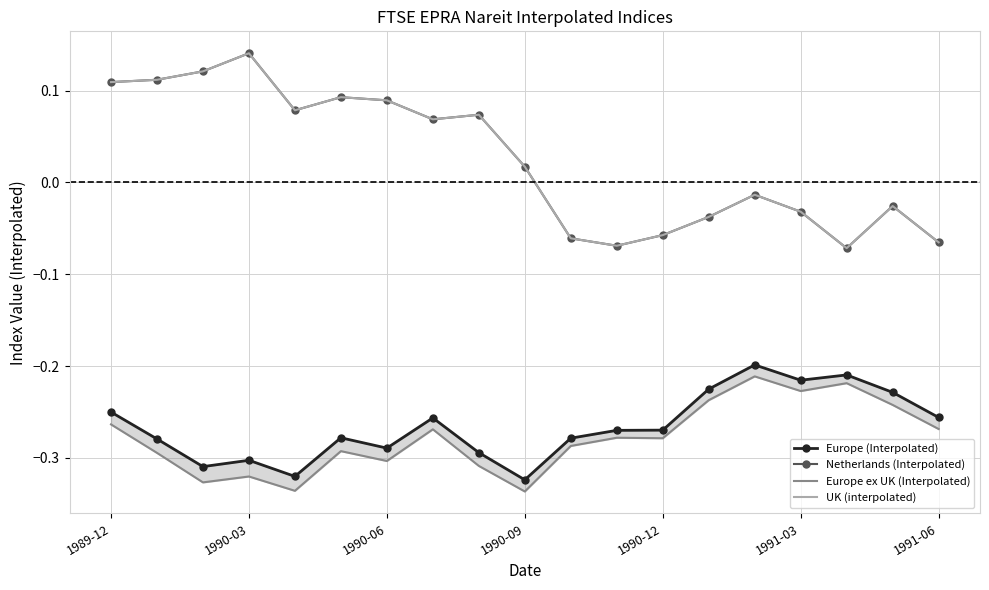

True or false: Netherlands (Interpolated) and Europe ex UK (Interpolated) intersect in this chart.

False